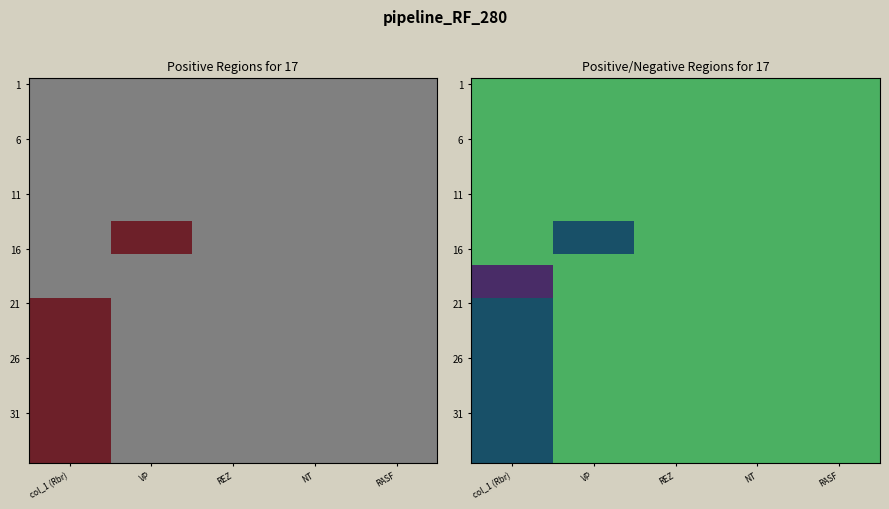

Which category has the highest value across all series?

VP